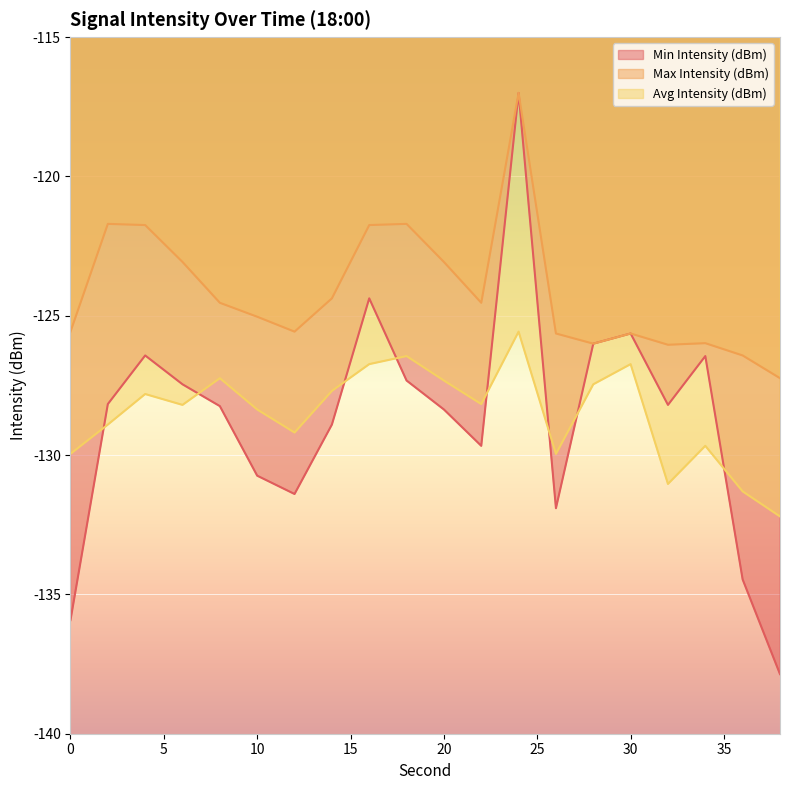

What is the value of the Max Intensity (dBm) point at the 13th from the left?

-117.0